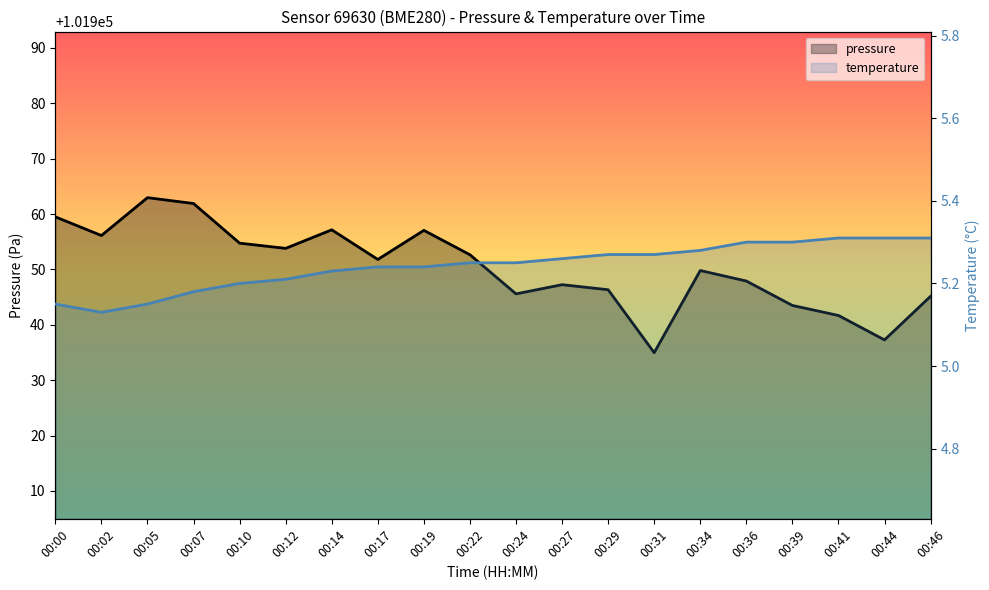

What value does the temperature series have at 00:24?

5.2